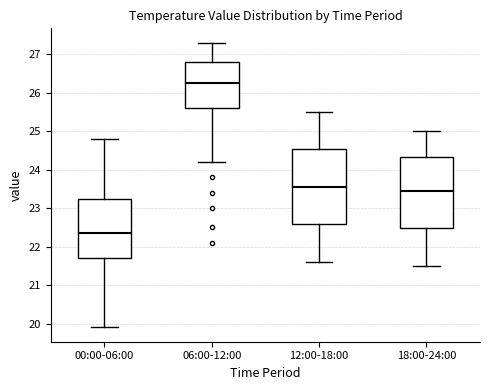

Reading left to right, read every box against the y-axis: the position of its median line, the range the box covers, and the ends of its whiskers. The values are not printed on the chart, so give them approximately, as read against the axis.

00:00-06:00: median 22.4, box 21.7 to 23.2, whiskers 19.9 to 24.8
06:00-12:00: median 26.3, box 25.6 to 26.8, whiskers 24.2 to 27.3
12:00-18:00: median 23.6, box 22.6 to 24.5, whiskers 21.6 to 25.5
18:00-24:00: median 23.5, box 22.5 to 24.3, whiskers 21.5 to 25.0